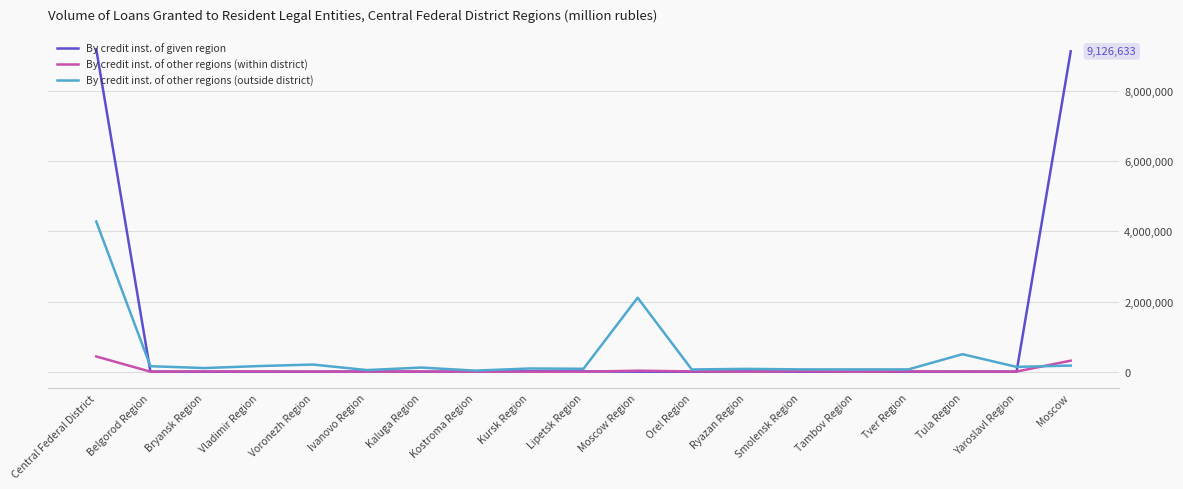

The value of By credit inst. of other regions (outside district) at Moscow Region is 2108702. True or false?

True